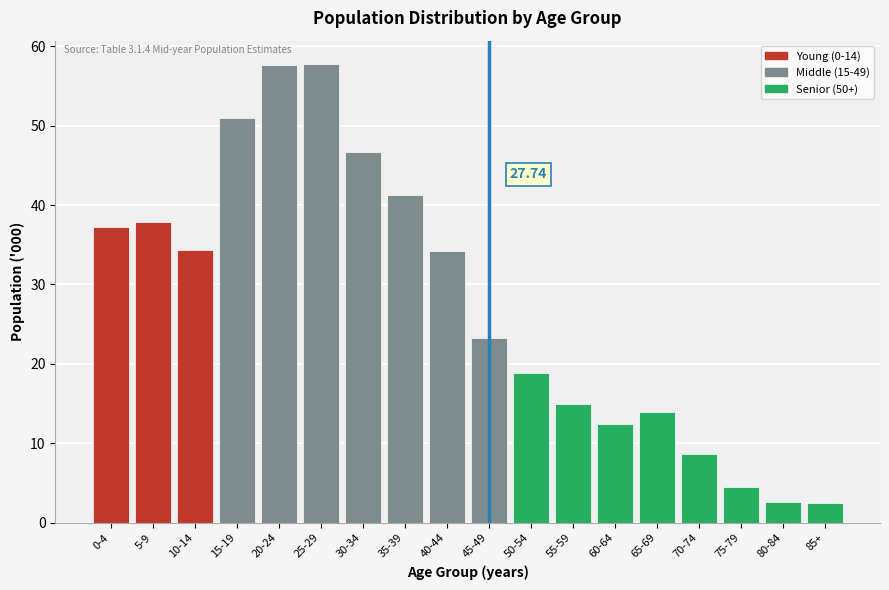

What is the difference between the values at 20-24 and 70-74?

49.0